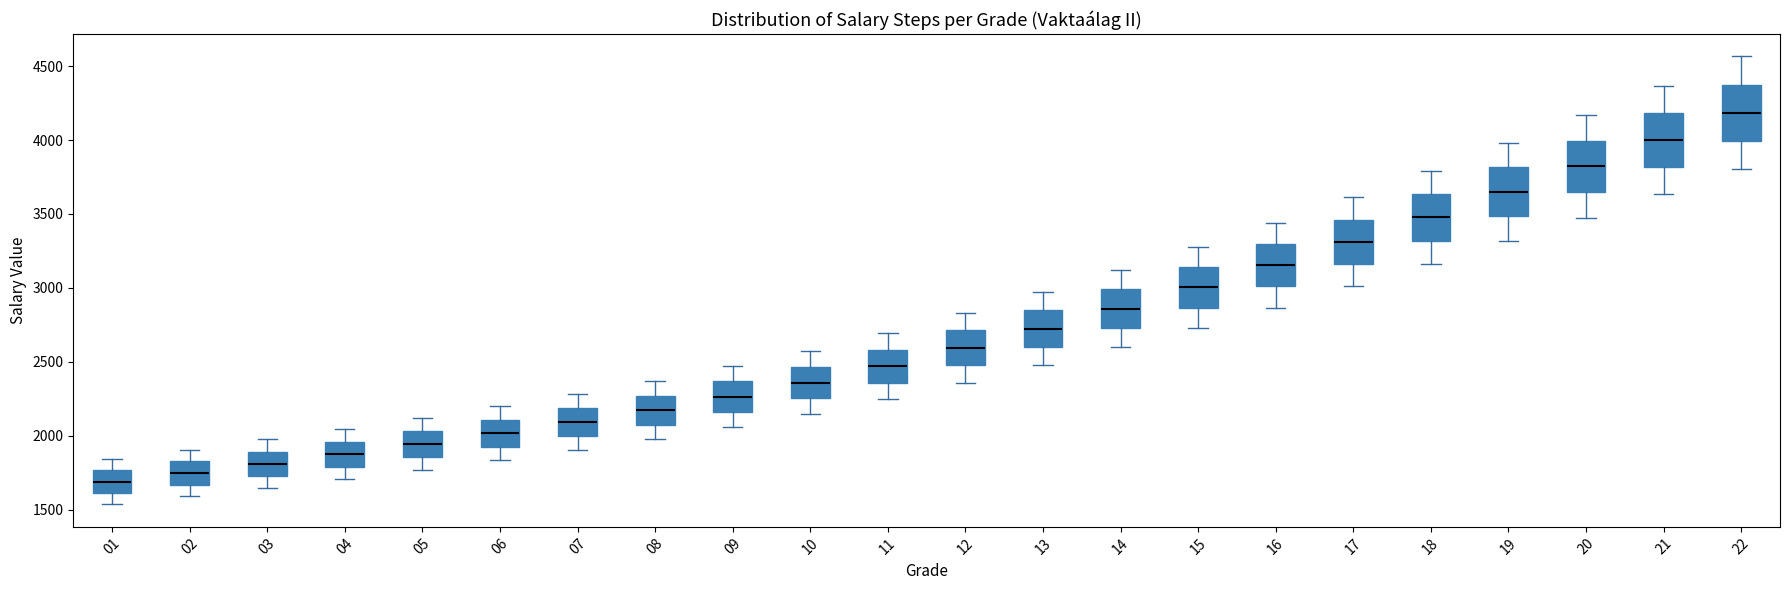

Which box's median line is the highest?

22